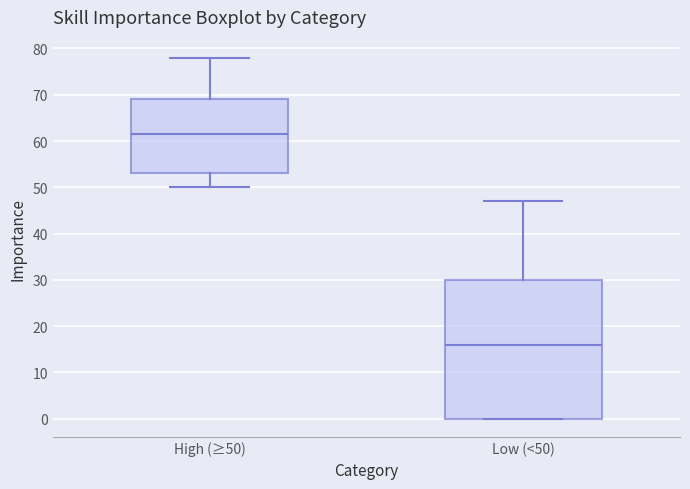

Reading left to right, read every box against the y-axis: the position of its median line, the range the box covers, and the ends of its whiskers. The values are not printed on the chart, so give them approximately, as read against the axis.

High (≥50): median 62, box 53 to 69, whiskers 50 to 78
Low (<50): median 16, box 0 to 30, whiskers 0 to 47